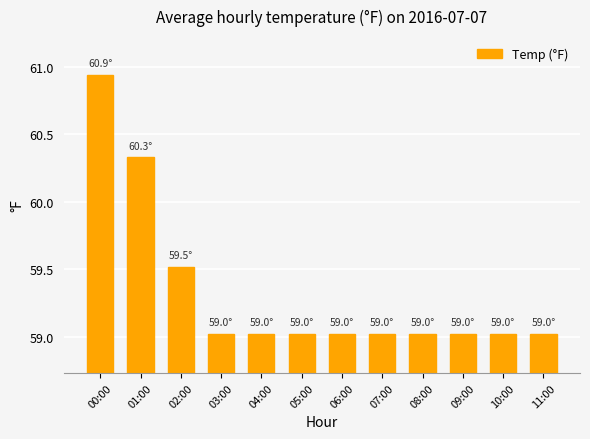

What is the ratio of the value at 03:00 to the value at 06:00?

1.0